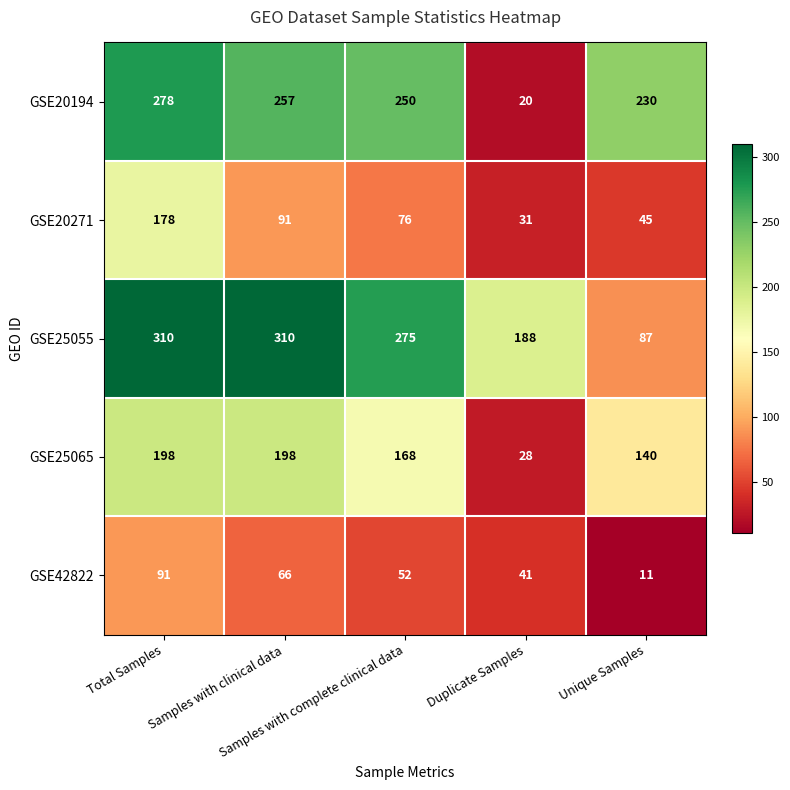

Rank the series by their maximum value, from highest to lowest.

GSE25055, GSE20194, GSE25065, GSE20271, GSE42822